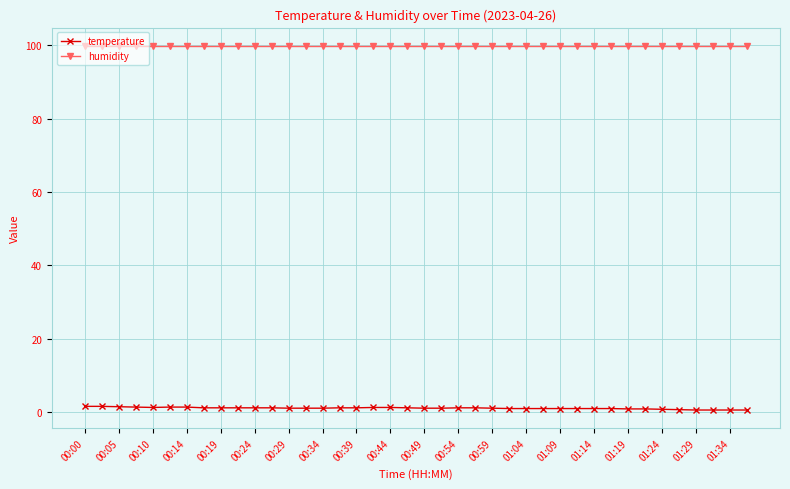

What is the sum of all temperature values?

40.1